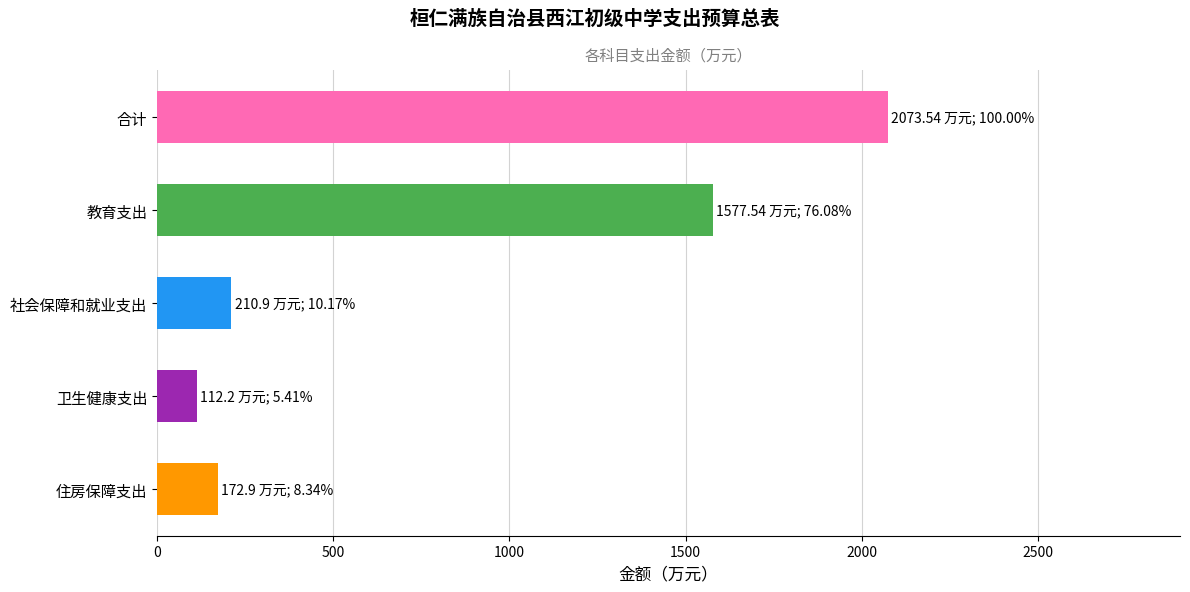

What is the difference between the second highest and second lowest values?

1404.6